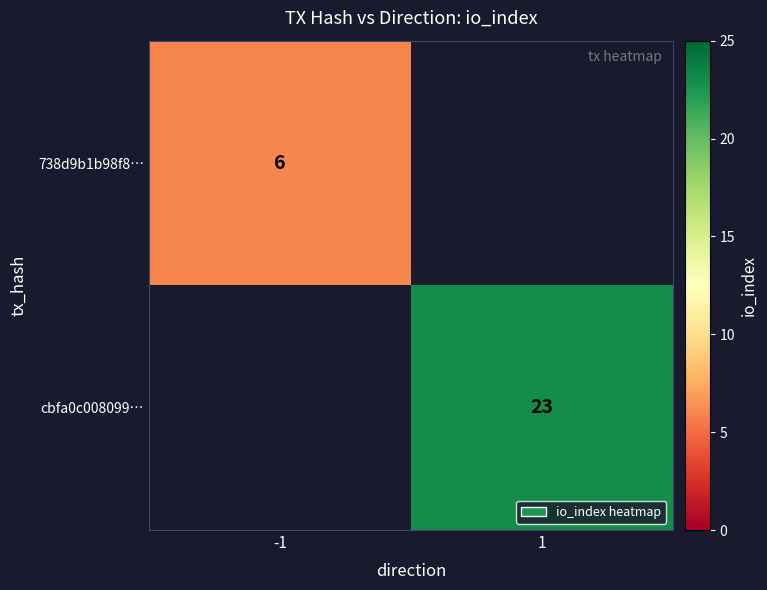

How many distinct data groups are displayed?

2